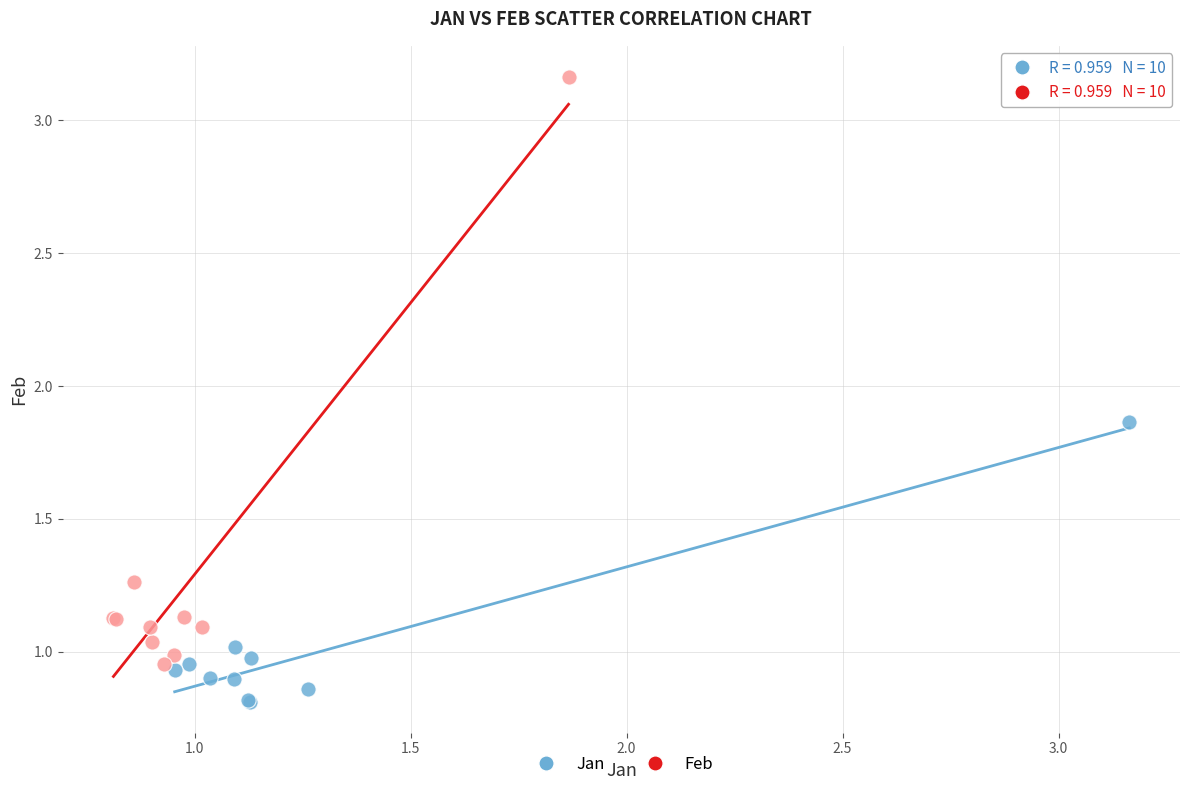

Which series contains the lowest Y value?

Jan